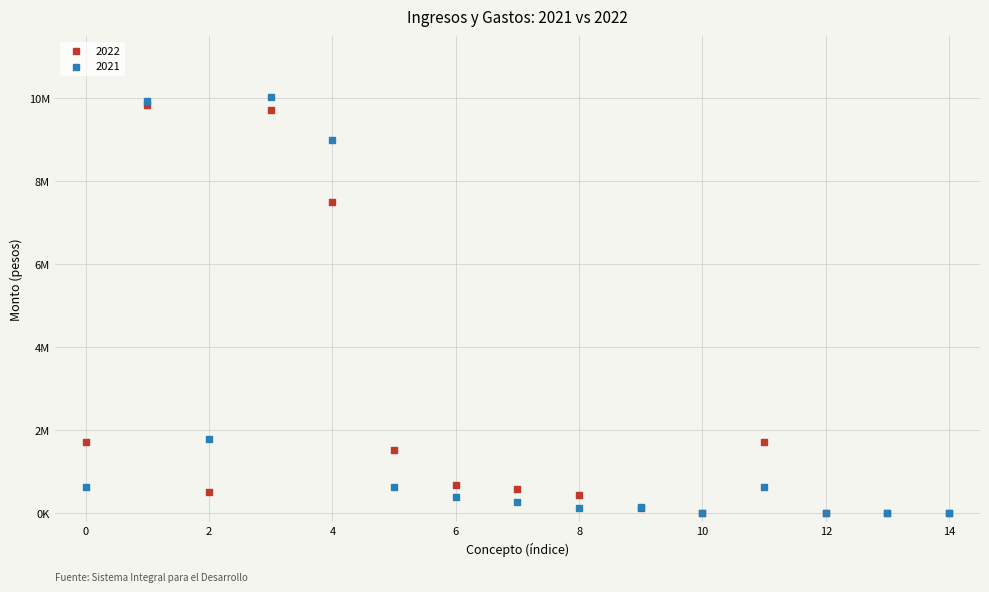

What are all the series names shown in the legend?

2022, 2021